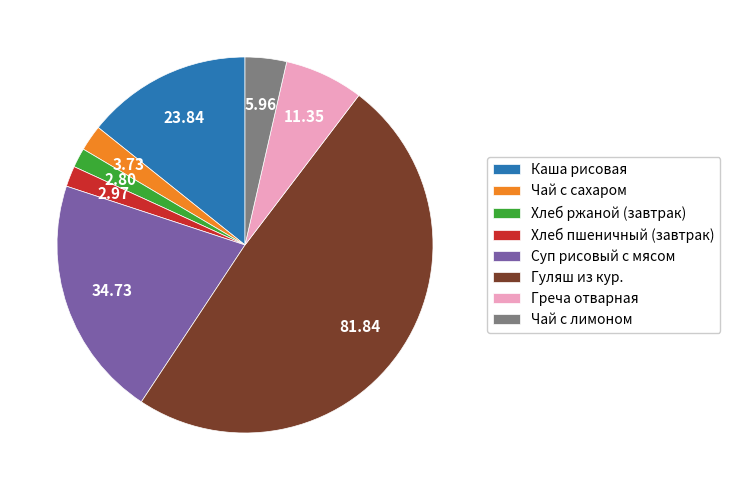

Between Суп рисовый с мясом and Гуляш из кур., which is larger?

Гуляш из кур.